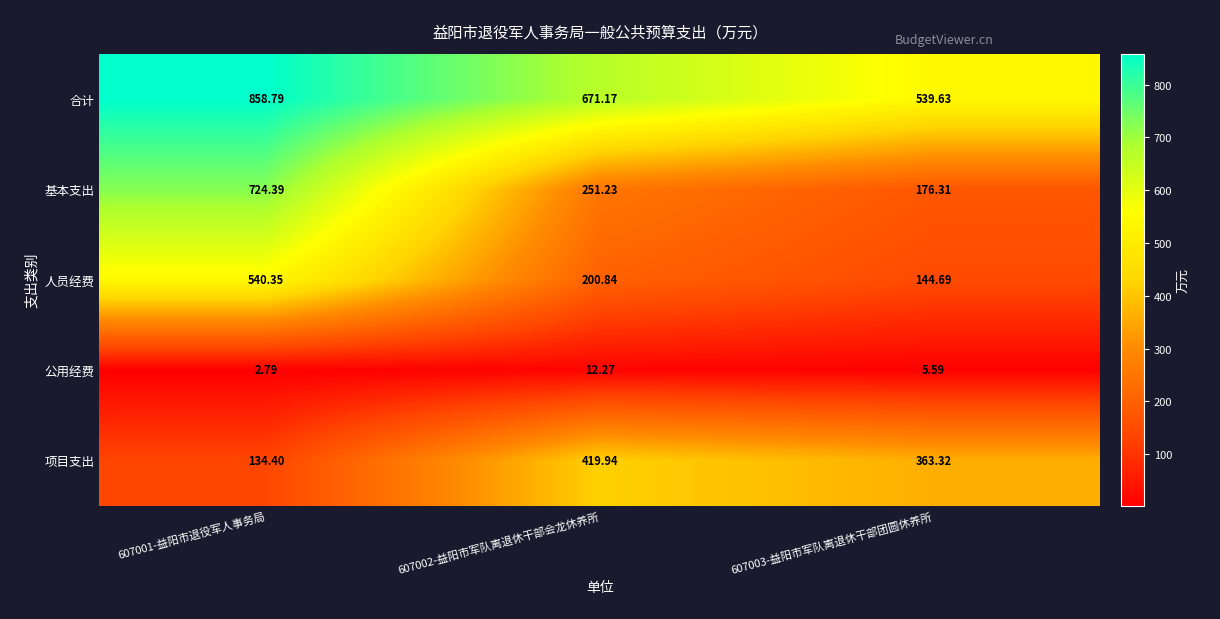

Which series changed the most between 607001-益阳市退役军人事务局 and 607003-益阳市军队离退休干部团圆休养所?

基本支出